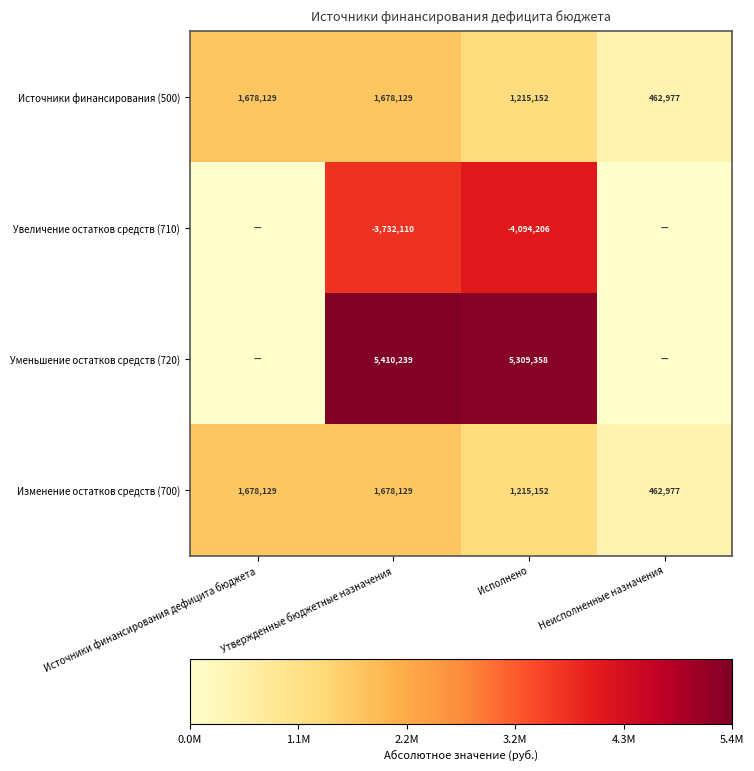

How many data points in Изменение остатков средств (700) are less than 1678129?

2